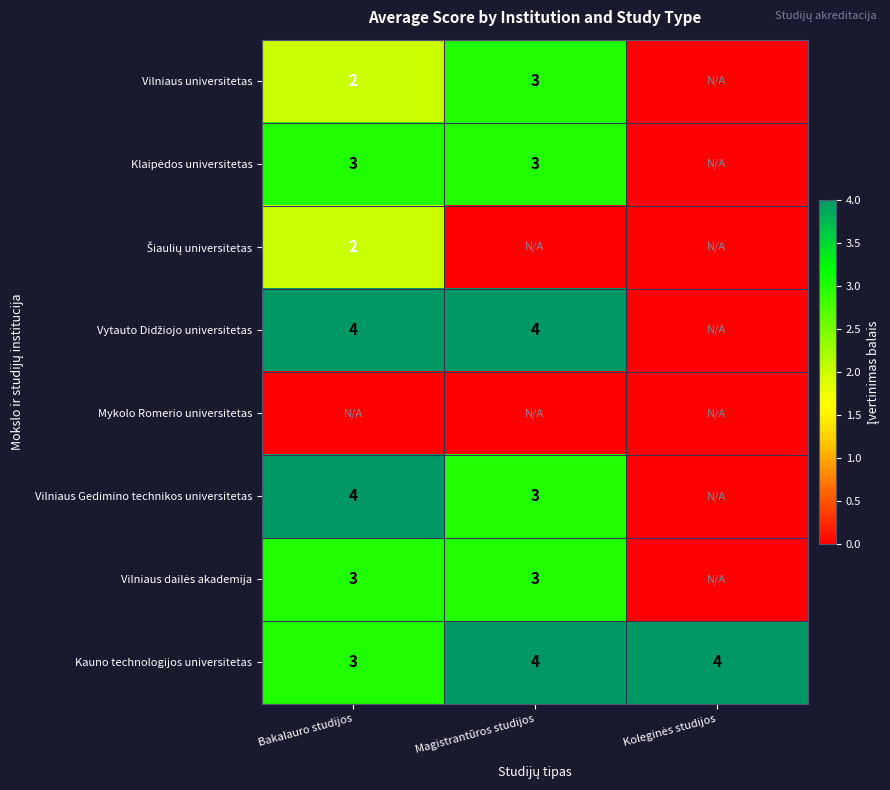

What value does the Kauno technologijos universitetas series have at Bakalauro studijos?

3